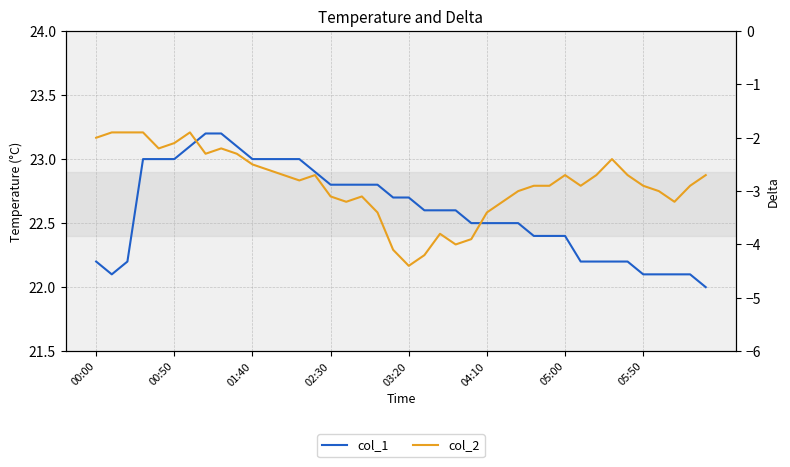

At which label is col_2 closest to -3?

27